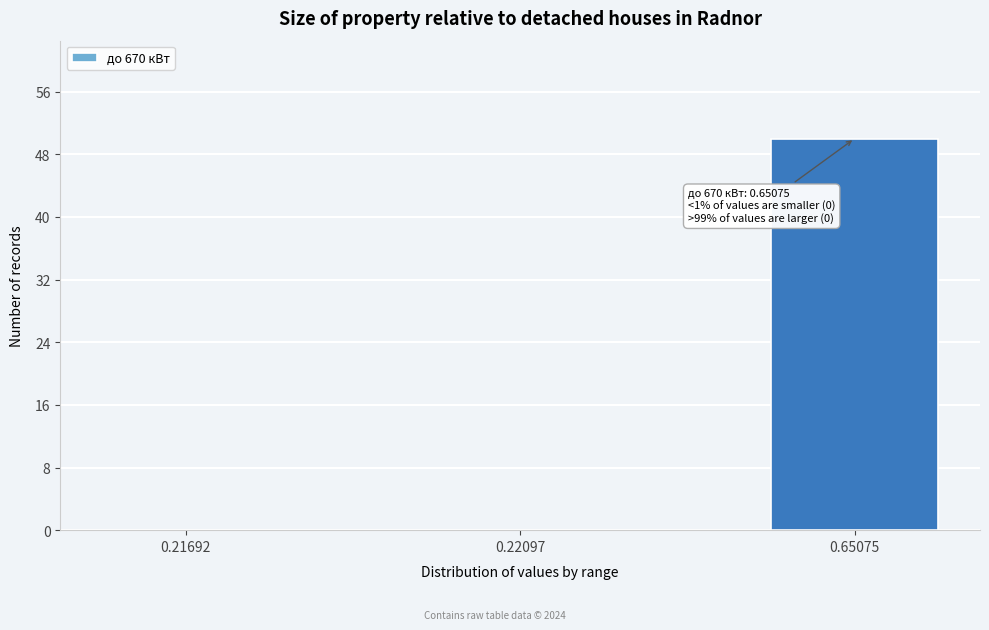

Reading left to right, what are all the values shown in this chart?

0.21692=0	0.22097=0	0.65075=50